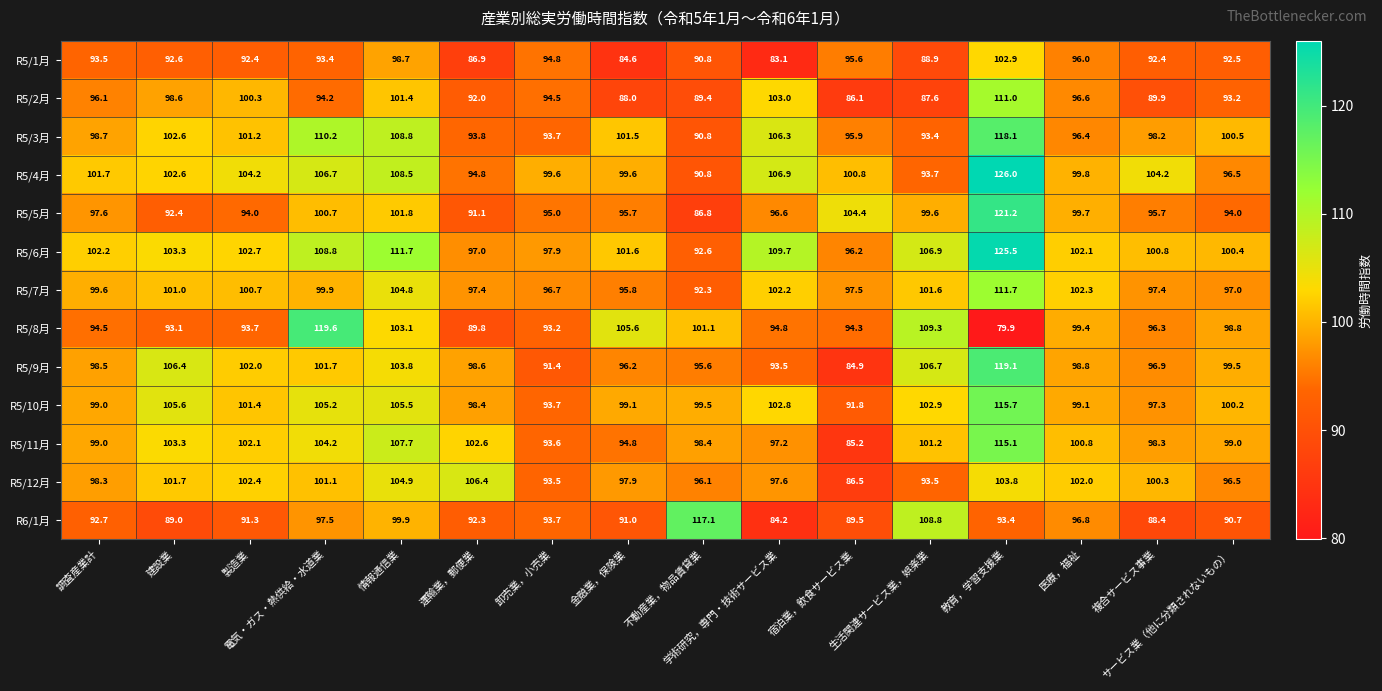

What is the minimum value shown in the chart?

79.9